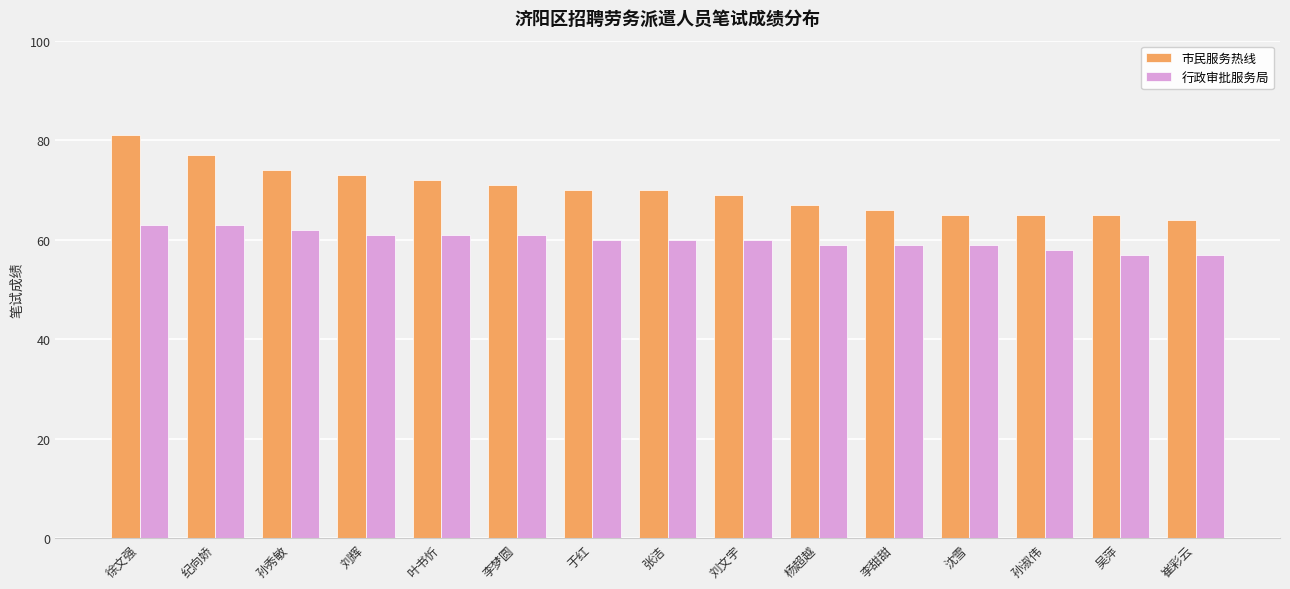

Read the 行政审批服务局 value at 纪向娇.

63